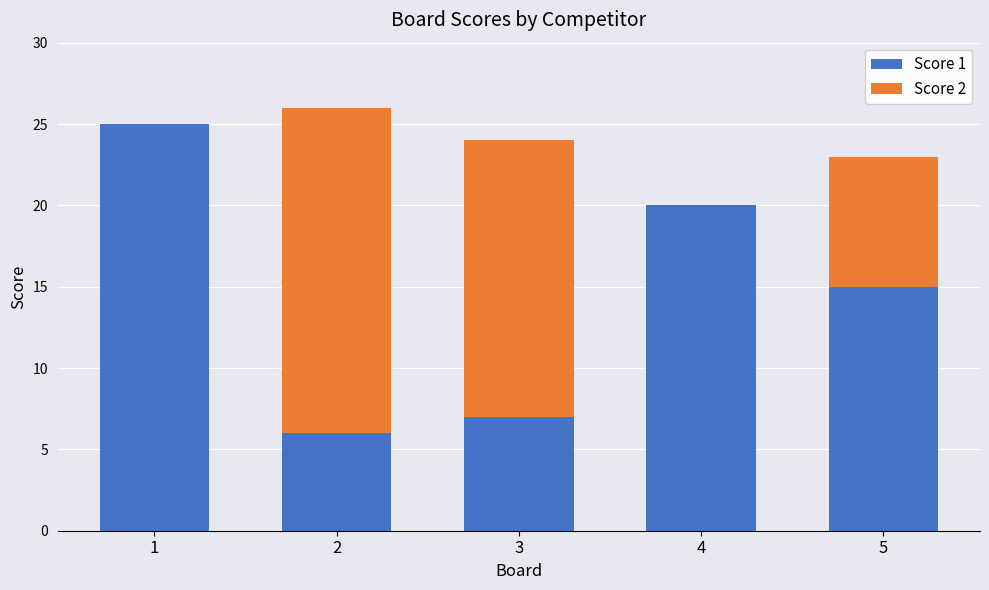

What value does the Score 1 series have at 3, to the nearest 5?

5